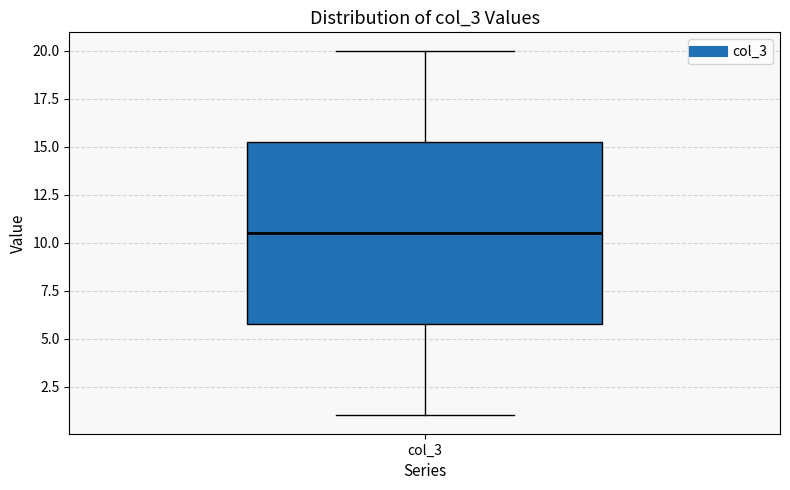

Transcribe this box plot: give where the median line is, the range the box spans, and where the two whiskers end, as read against the y-axis. The values are not printed on the chart, so give them approximately, as read against the axis.

median 10.5, box 6.0 to 15.5, whiskers 1.0 to 20.0